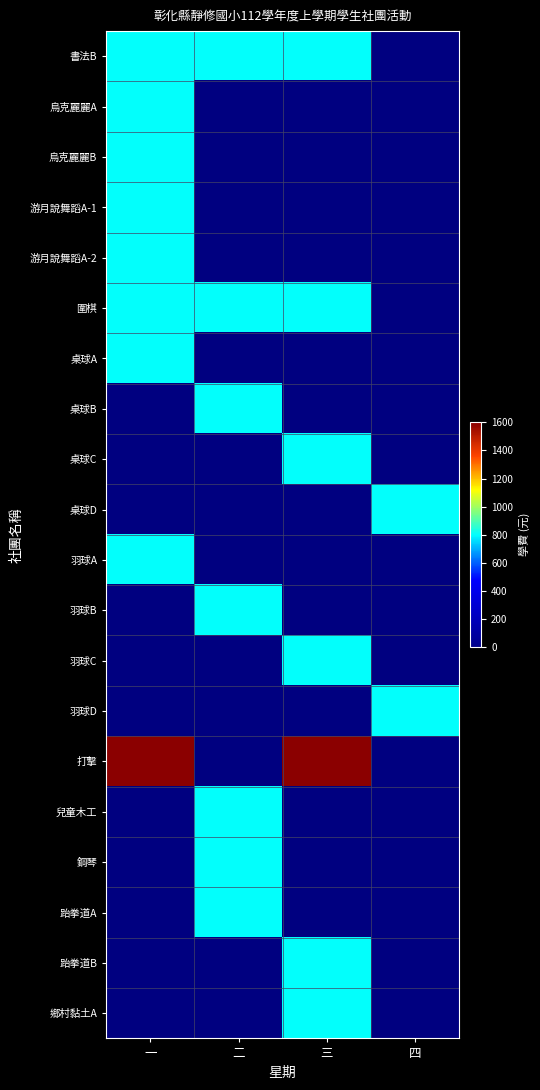

Is the value of 跆拳道B at 二 greater than the value of 桌球B at 二?

No